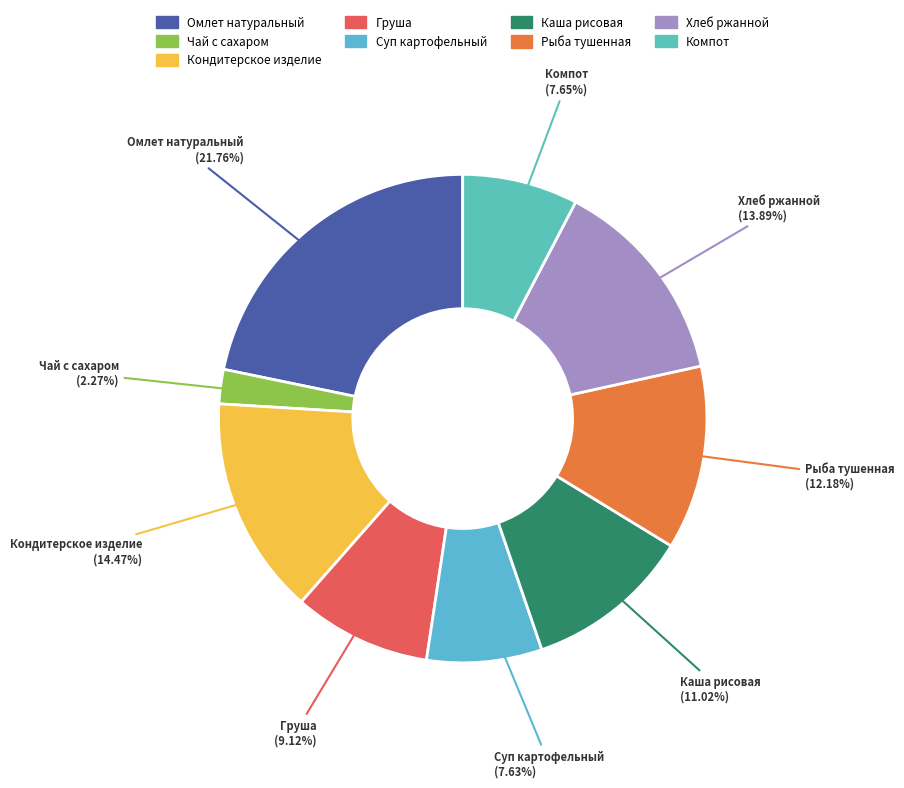

Is there a majority slice in this chart?

No